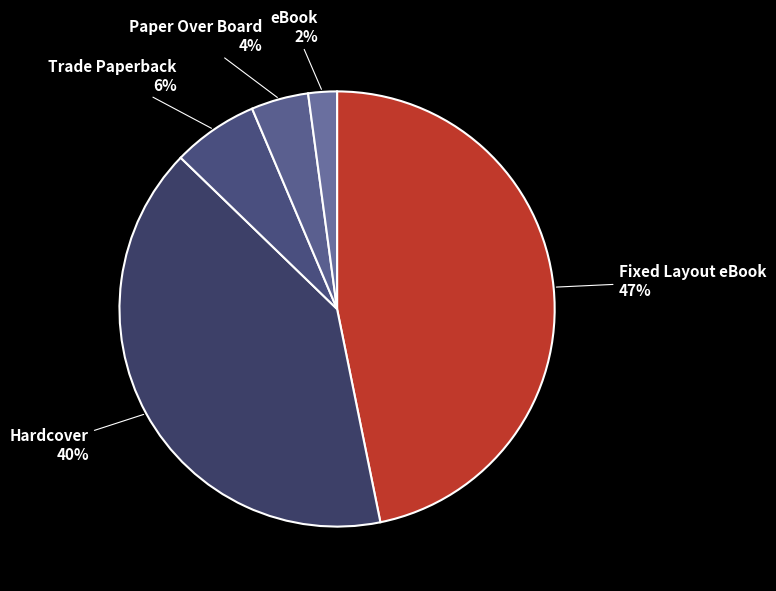

Does any single category account for the majority?

No